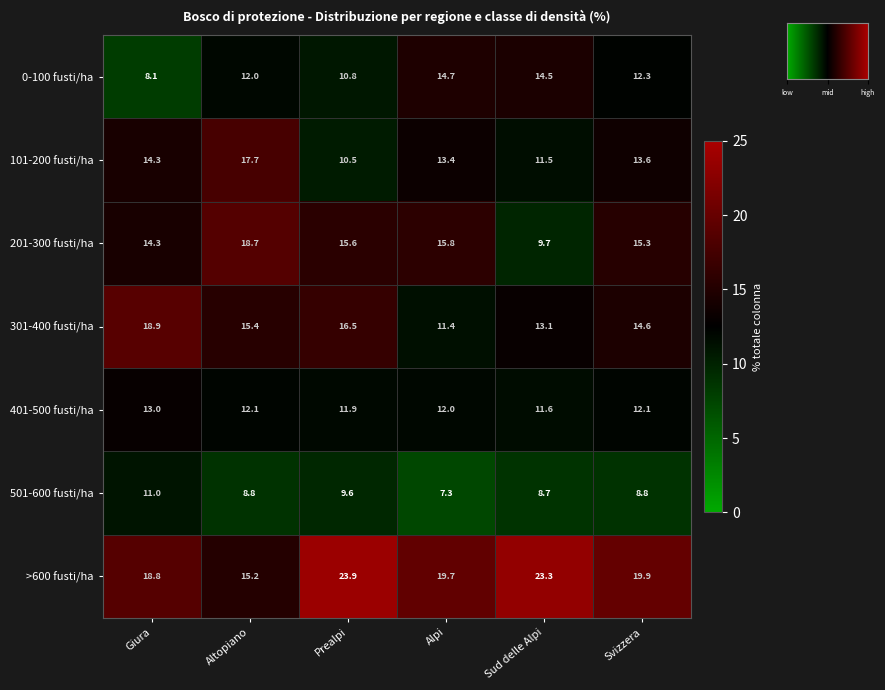

Between Giura and Prealpi, which series saw the biggest shift?

>600 fusti/ha